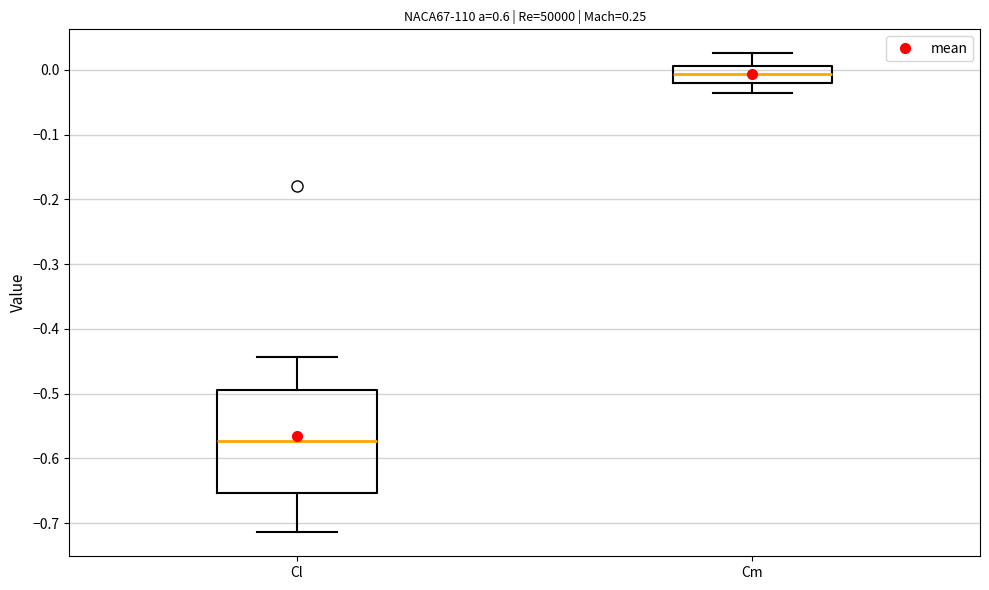

Which box's median line is the lowest?

Cl